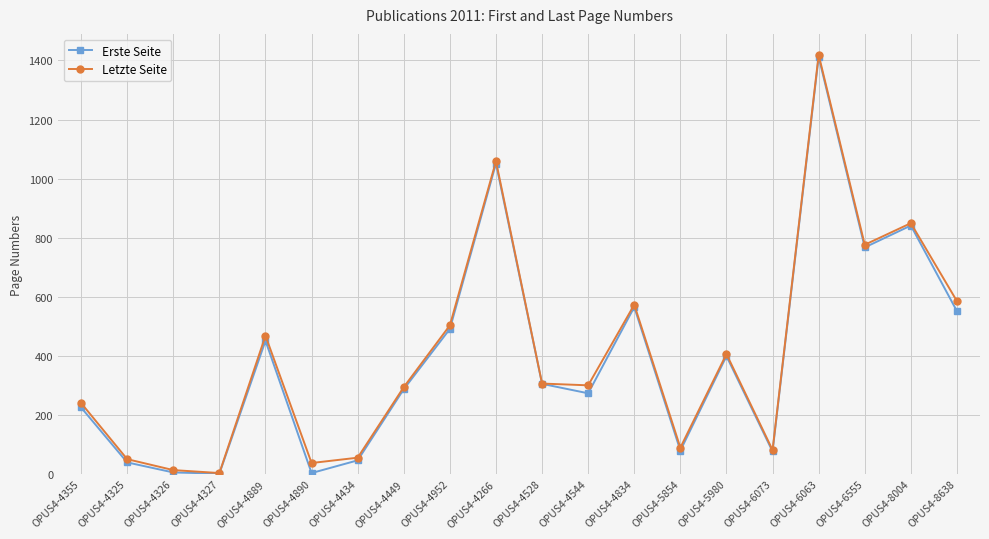

What is the total value across all series at OPUS4-6073?

157